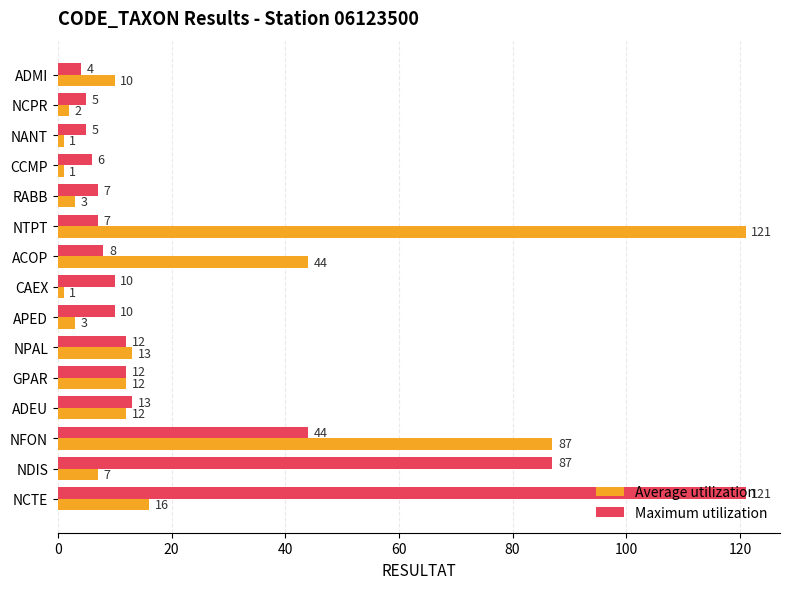

At how many categories does at least one series exceed 28?

5